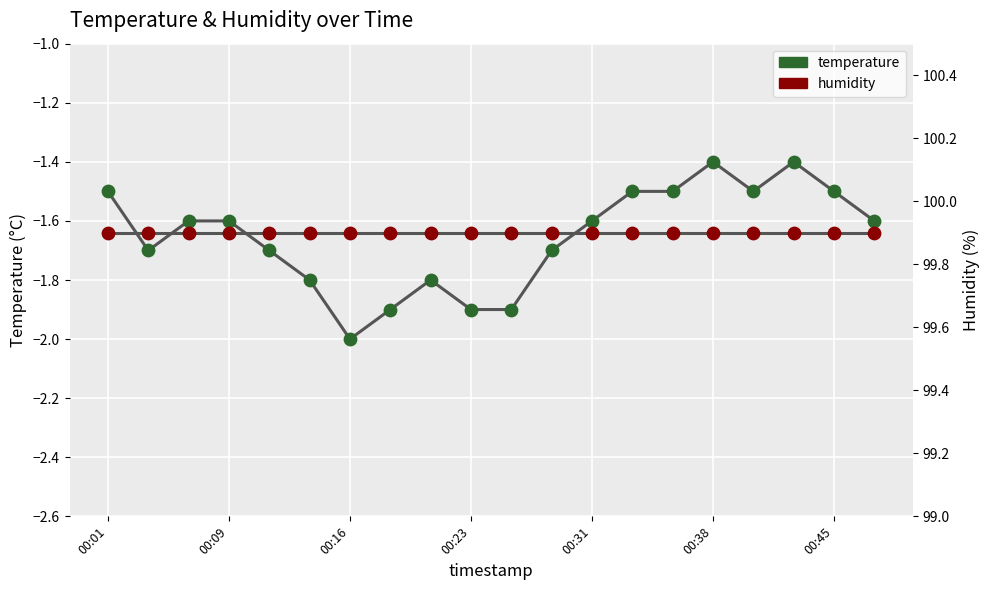

At which category is the sum across all series the highest?

00:38